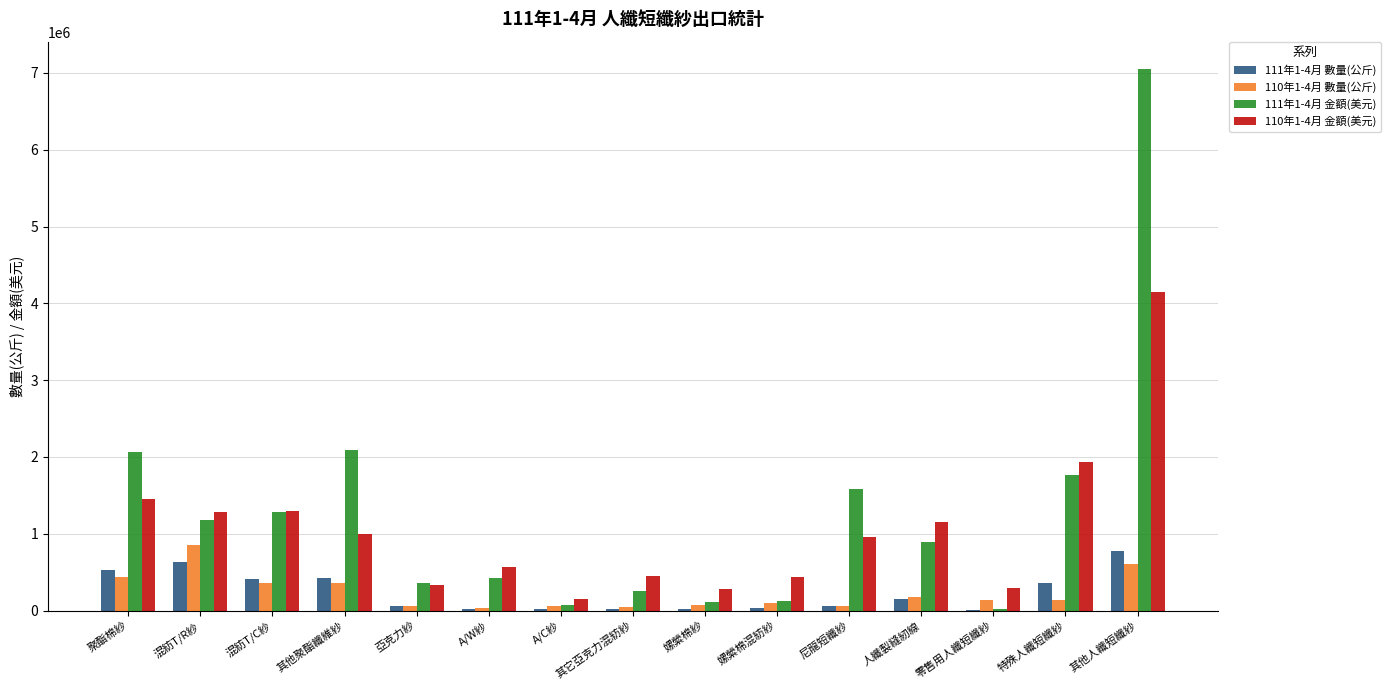

What is the approximate value of 110年1-4月 數量(公斤) at 嫘縈棉混紡紗, to the nearest 50?

94750